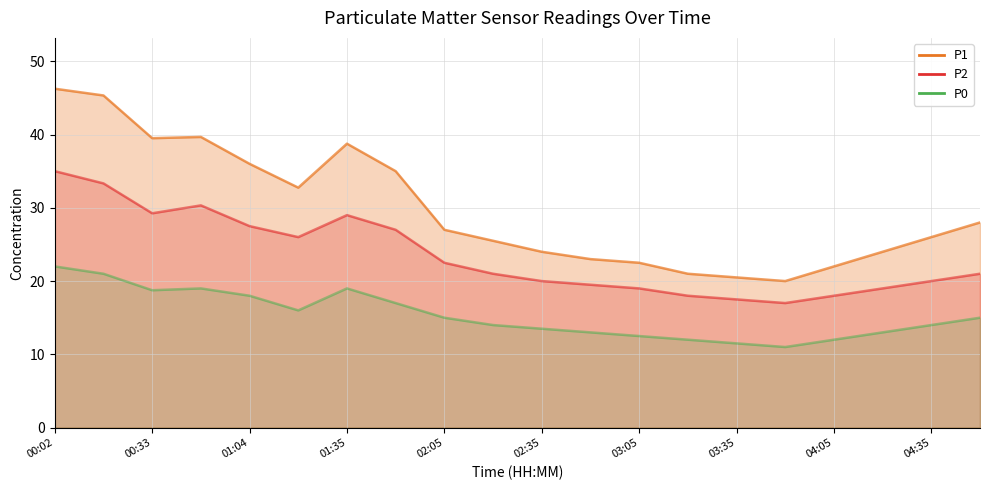

Between 11 and 18, which series saw the biggest shift?

P1